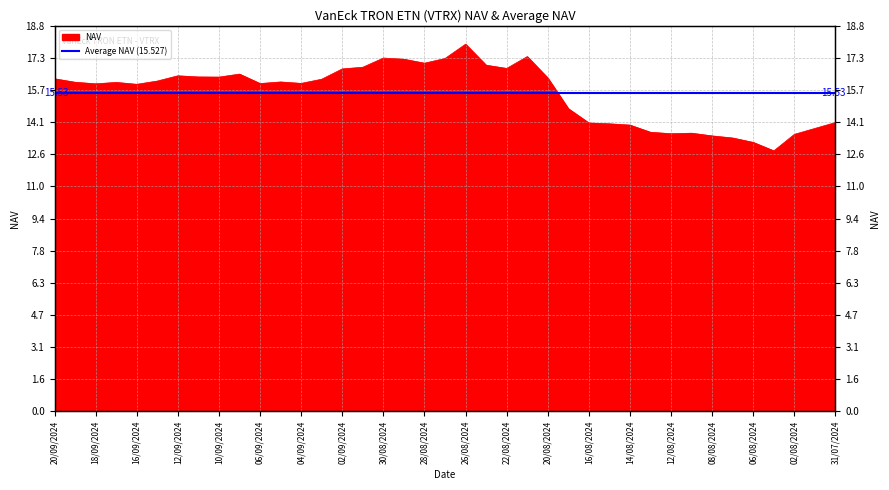

What is the difference between the second highest and second lowest values?

4.2